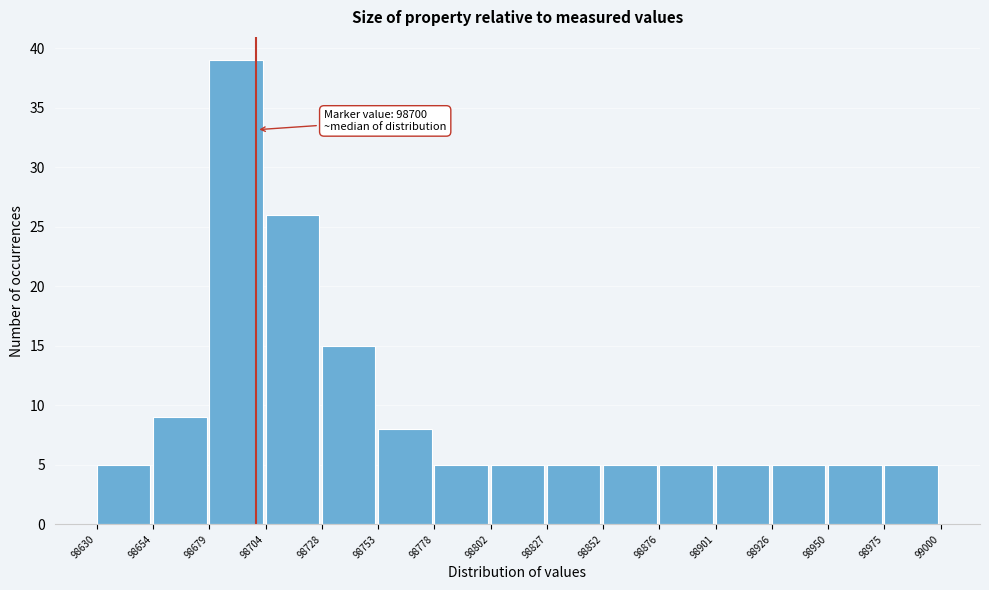

Over which range of the x-axis is the bar tallest?

98679 to 98704